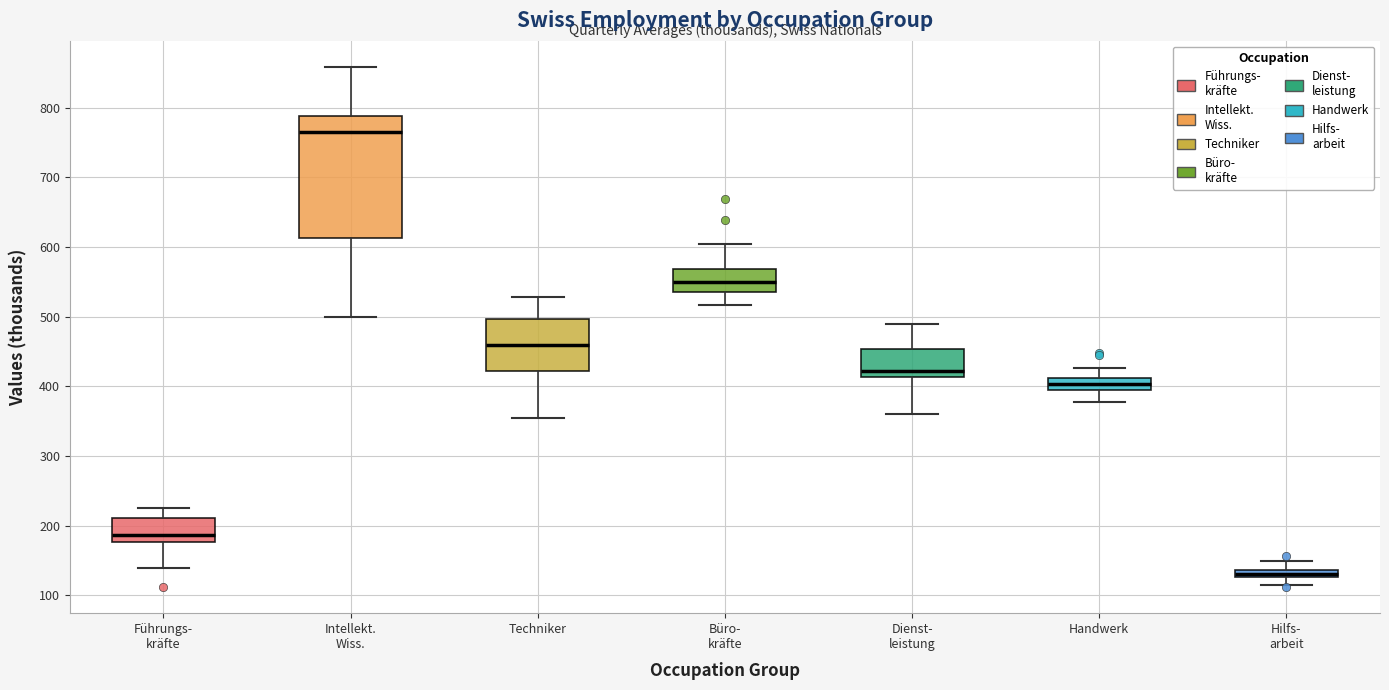

Which box is the tallest, from its lower edge to its upper edge?

Intellekt. Wiss.